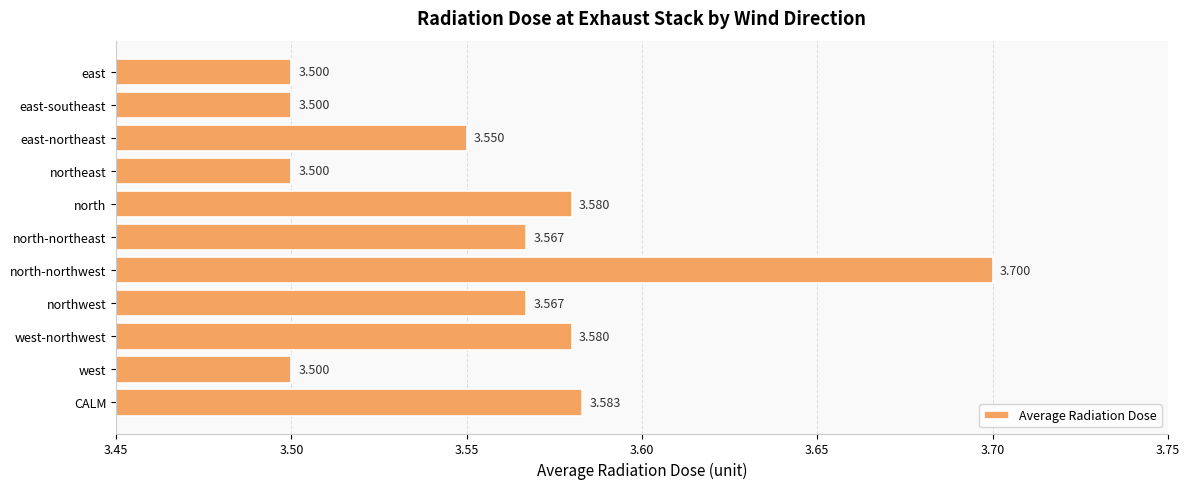

Which category has the highest value across all series?

north-northwest